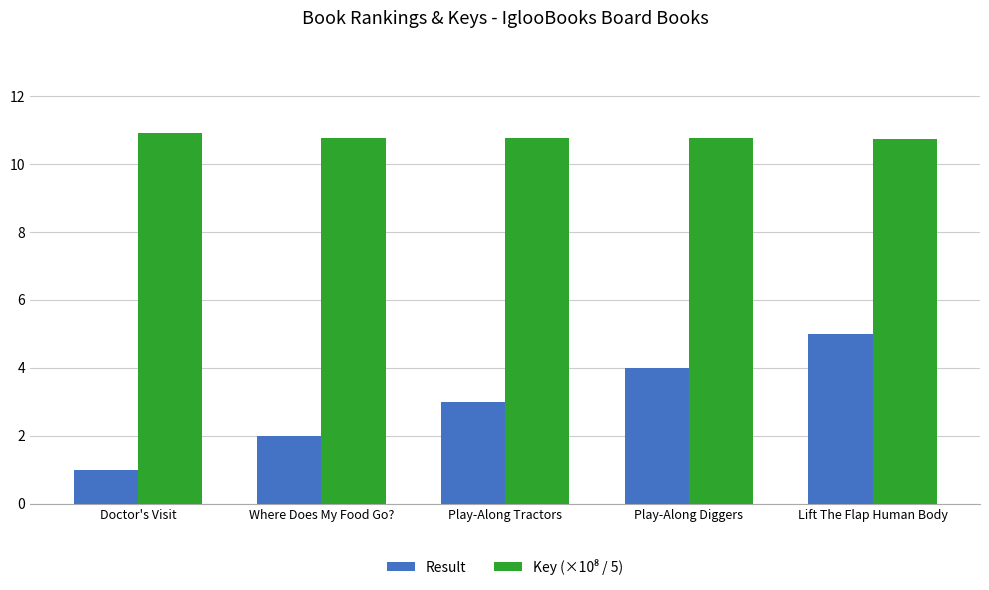

What is the difference between the second highest and minimum values in the Result series?

3.0